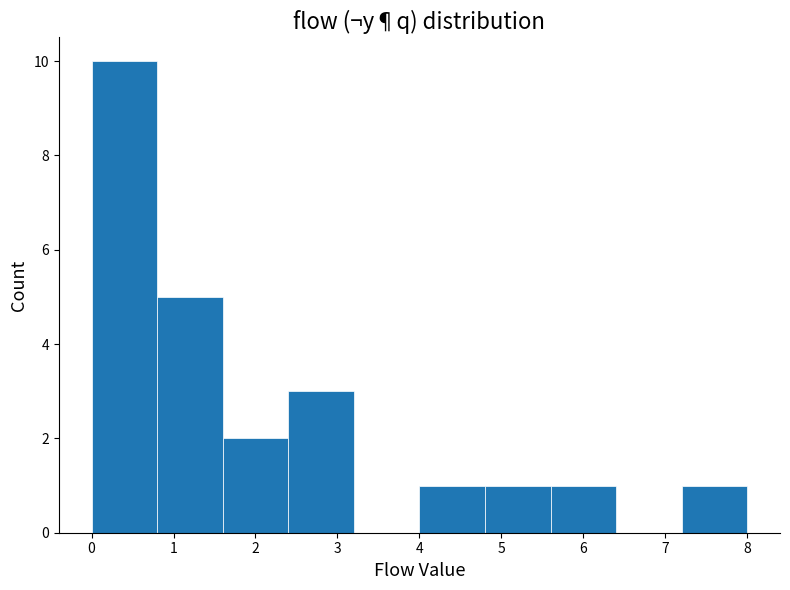

Reading left to right, transcribe this chart: for each bar, give the range it covers on the x-axis and its height. The values are not printed on the chart, so give them approximately, as read against the axis.

0.0 to 0.8: 10
0.8 to 1.6: 5
1.6 to 2.4: 2
2.4 to 3.2: 3
3.2 to 4.0: 0
4.0 to 4.8: 1
4.8 to 5.6: 1
5.6 to 6.4: 1
6.4 to 7.2: 0
7.2 to 8.0: 1